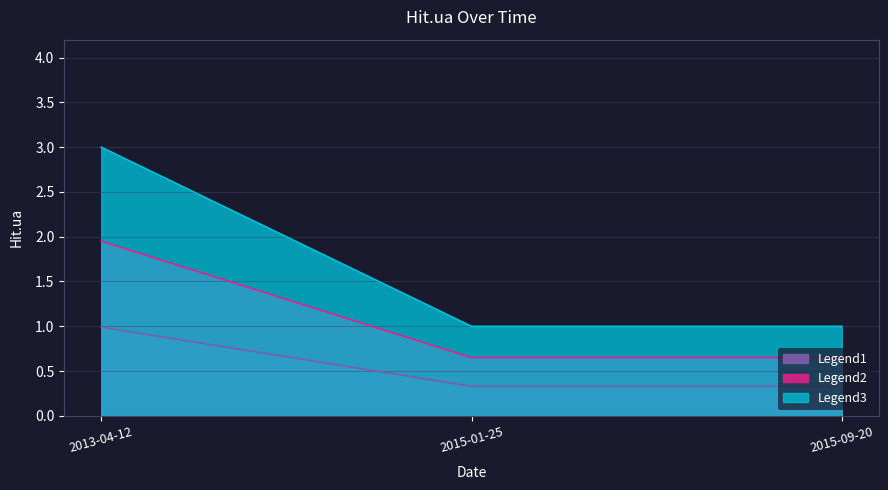

The chart shows a value of 0.7 at 2015-01-25. True or false?

True